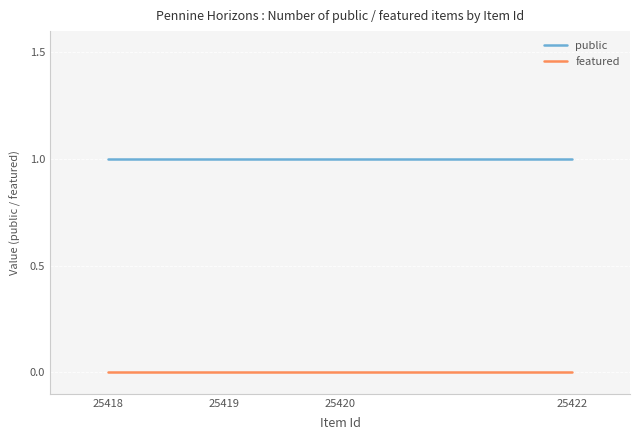

Which series has the largest total across all categories?

public